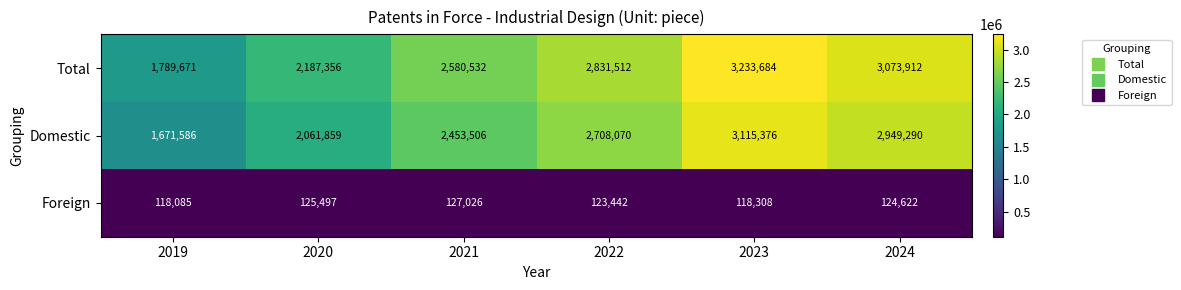

List the series in order of their peak value, lowest first.

Foreign, Domestic, Total